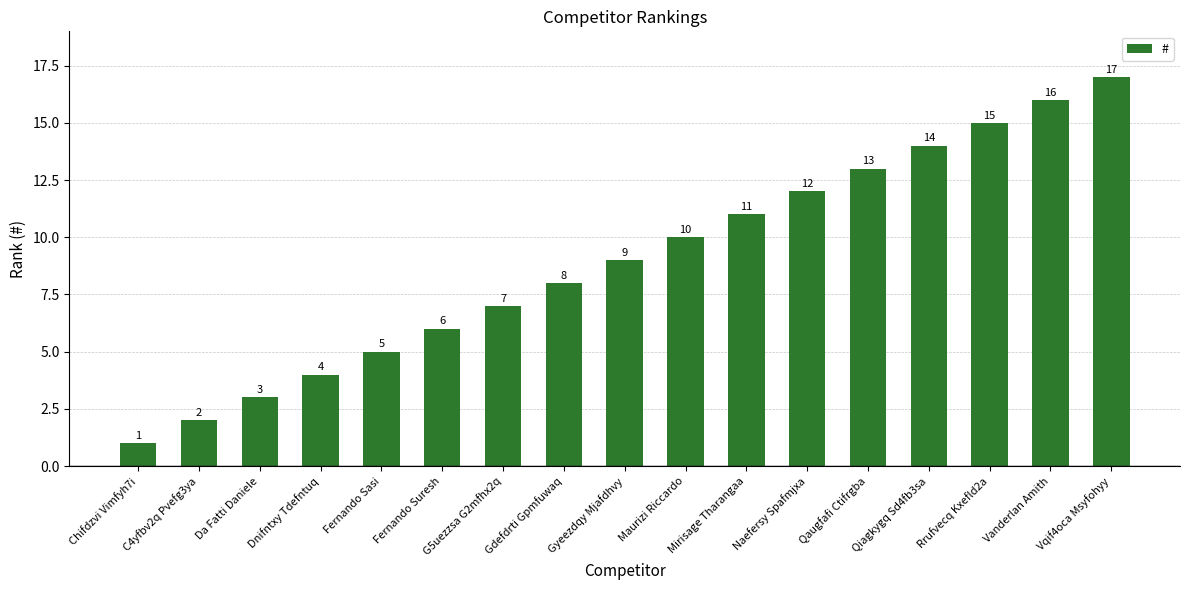

Between Naefersy Spafmjxa and Qaugfafi Ctifrgba, which is larger?

Qaugfafi Ctifrgba